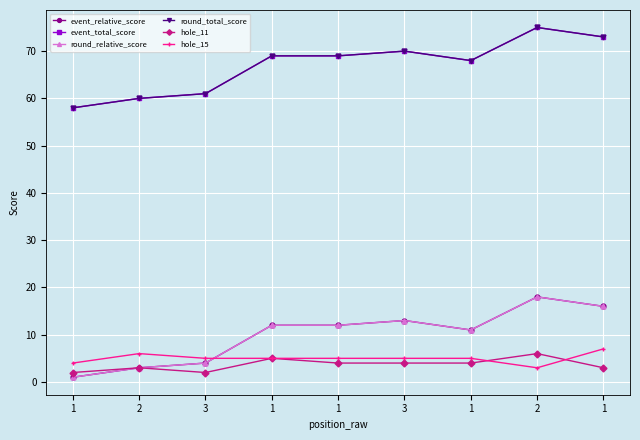

The value of event_relative_score at 1 is 12. True or false?

True